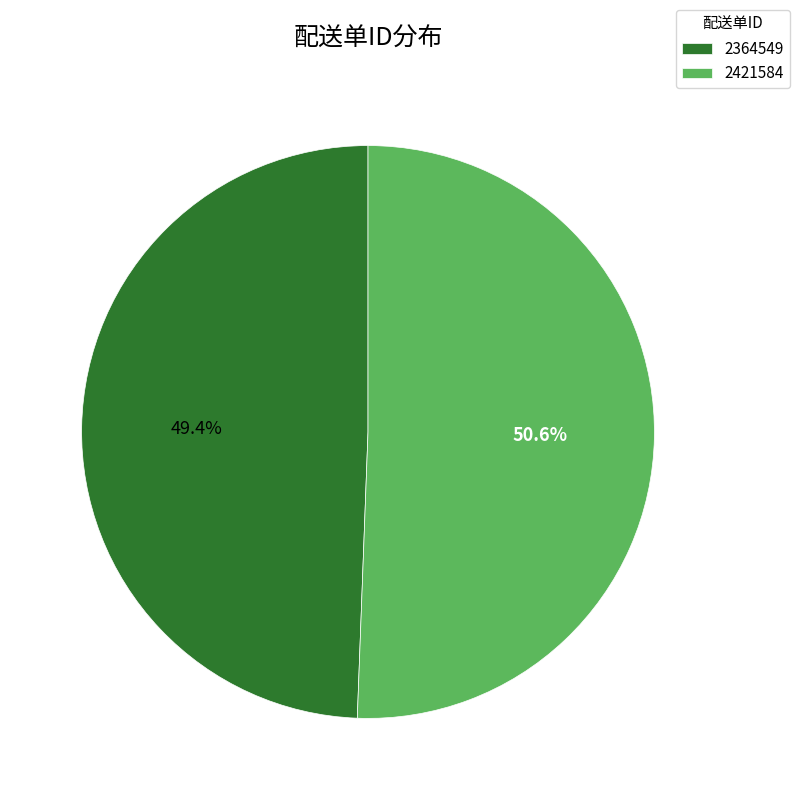

The 2364549 slice represents 59% of the pie. True or false?

False